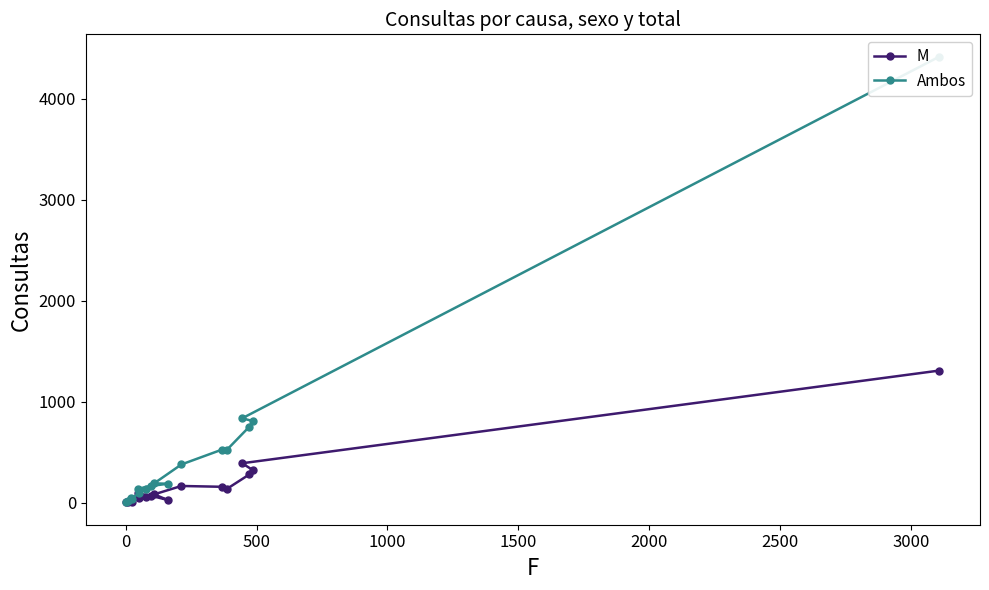

How many distinct data groups are displayed?

2